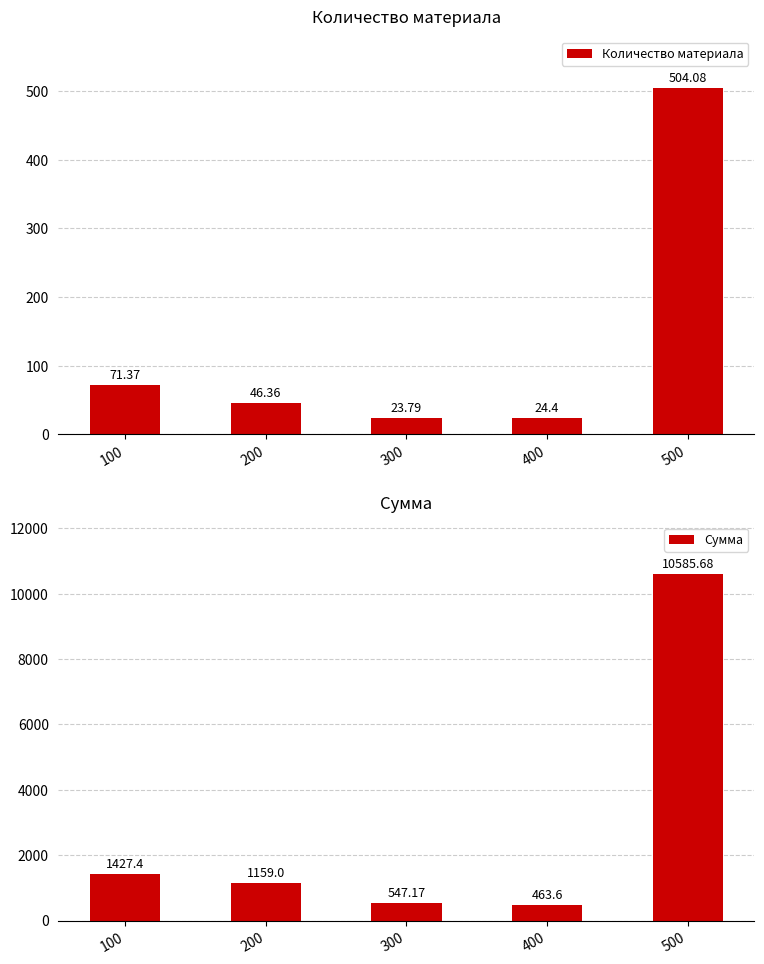

Reading left to right, extract all data points from this chart.

Количество материала: 71.4	46.4	23.8	24.4	504.1
Сумма: 1427.4	1159.0	547.2	463.6	10585.7